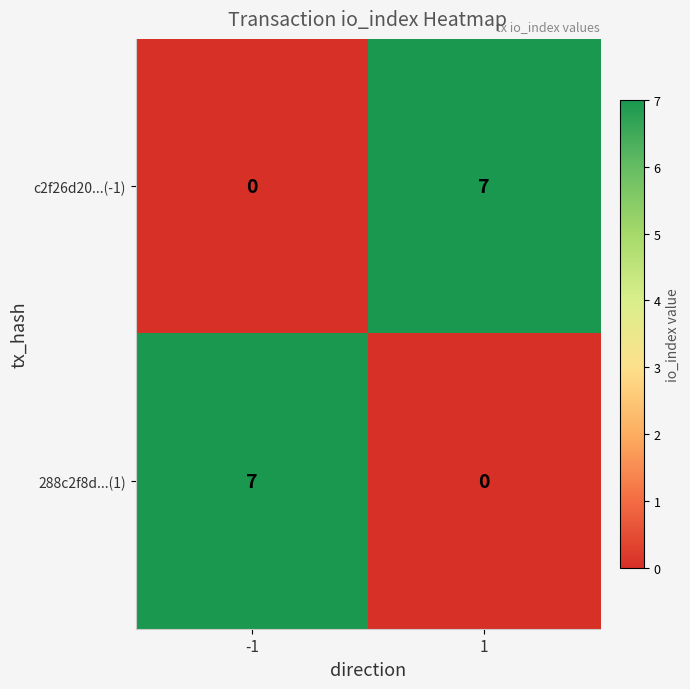

Is it true that 288c2f8d...(1) equals -4 at 1?

False